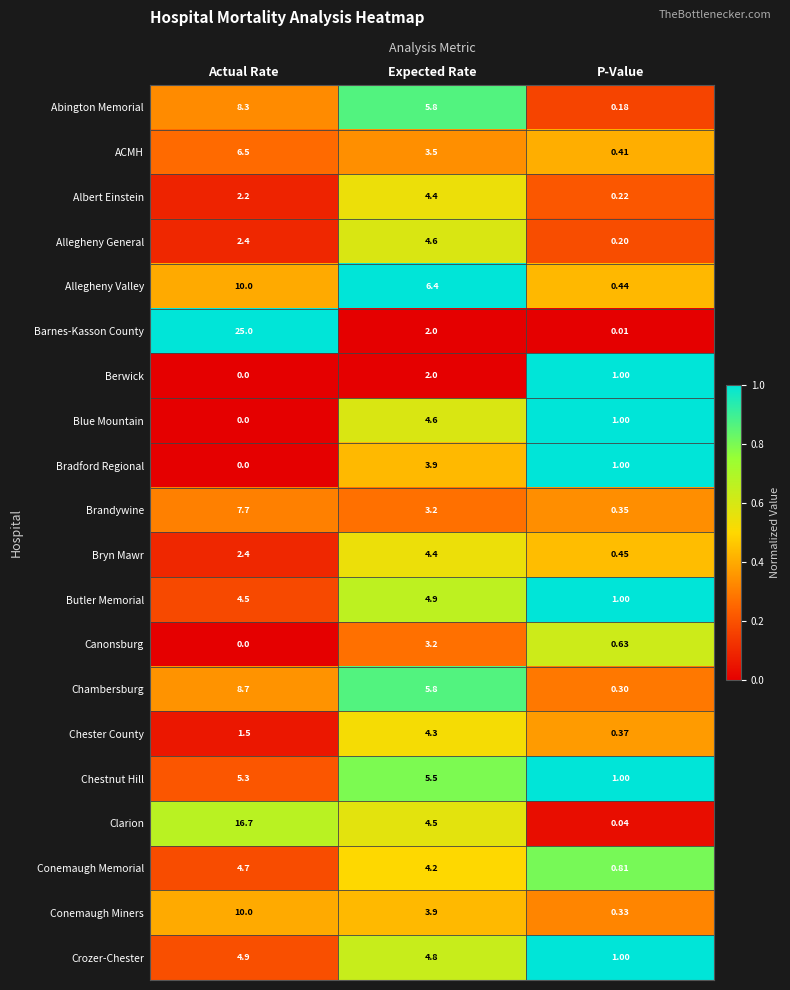

Which category has the highest value across all series?

Actual Rate